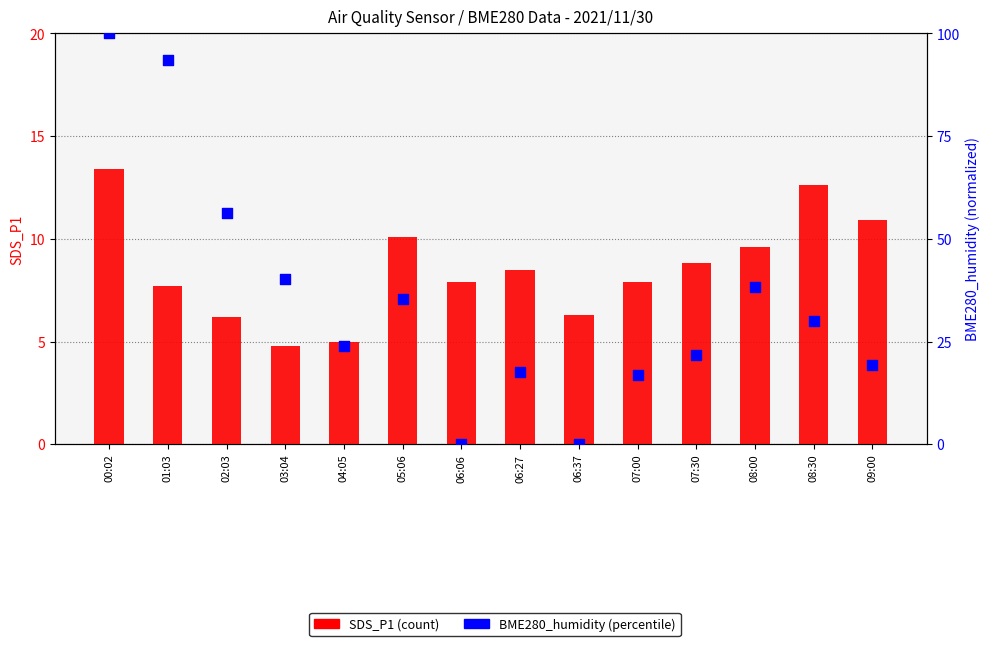

At which category is the sum across all series the highest?

00:02